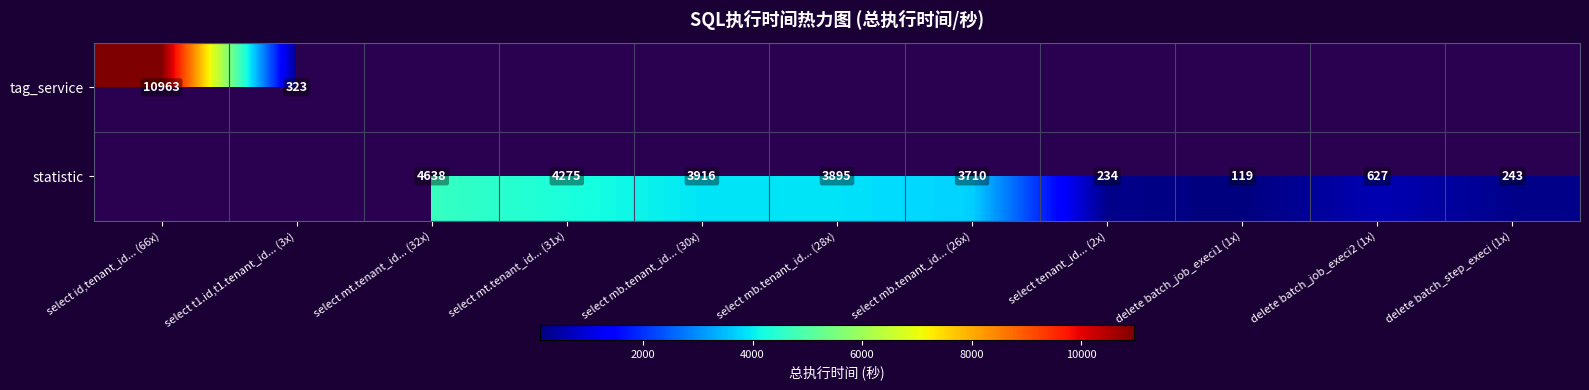

How many distinct data groups are displayed?

2